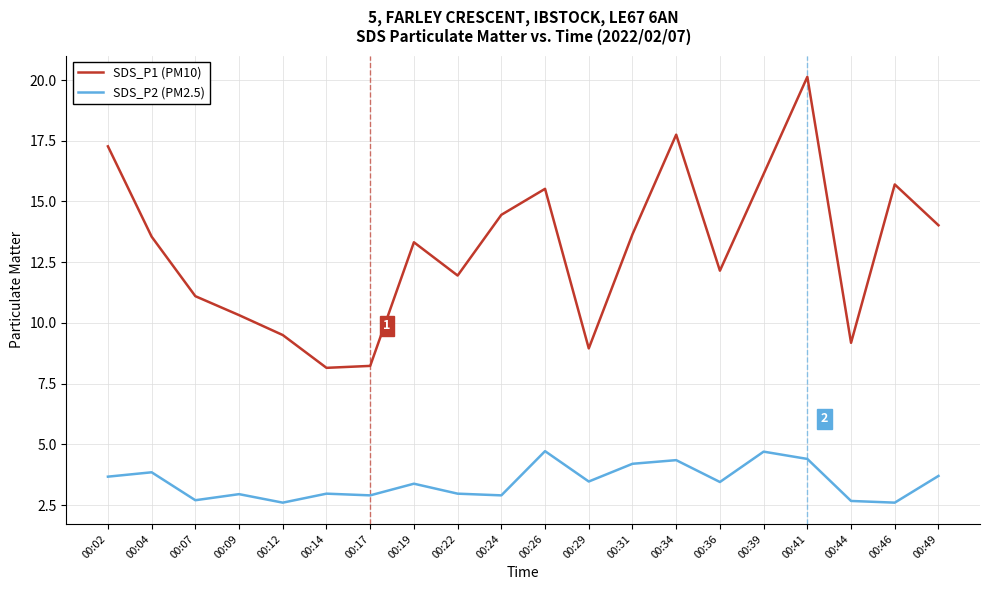

True or false: SDS_P2 (PM2.5) and SDS_P1 (PM10) cross at least once.

False